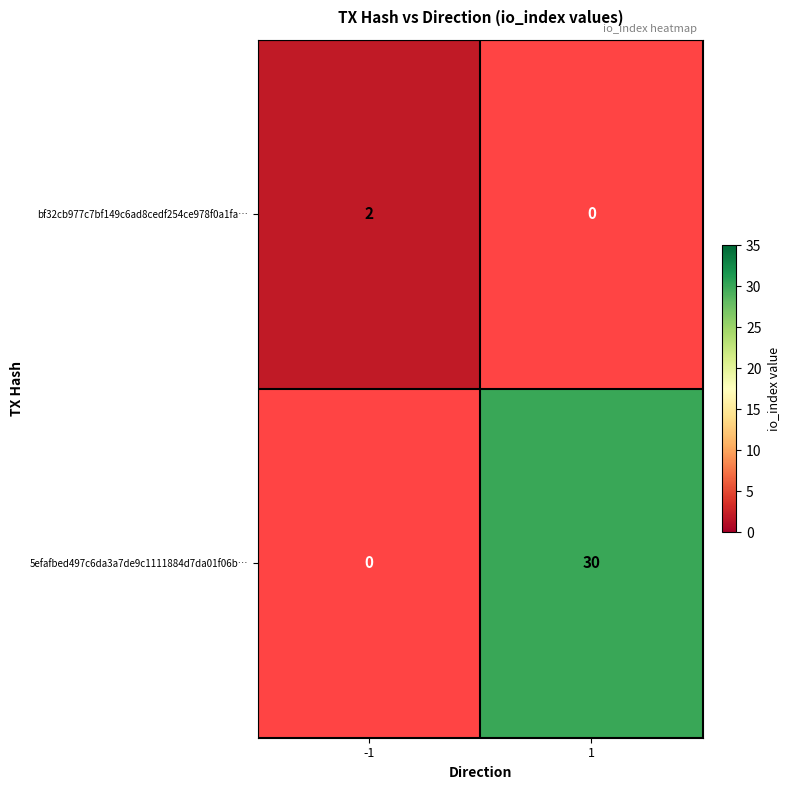

Is the value of bf32cb977c7bf149c6ad8cedf254ce978f0a1fa… at -1 greater than the value of 5efafbed497c6da3a7de9c1111884d7da01f06b… at 1?

No